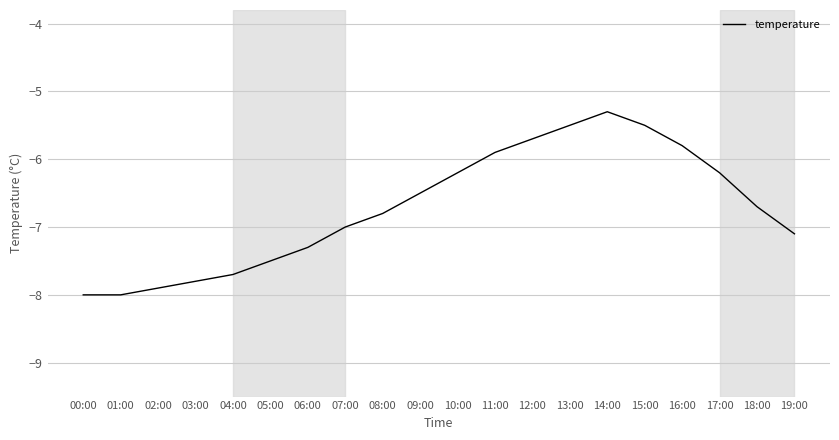

What is the difference between the values at 06:00 and 00:00?

0.7